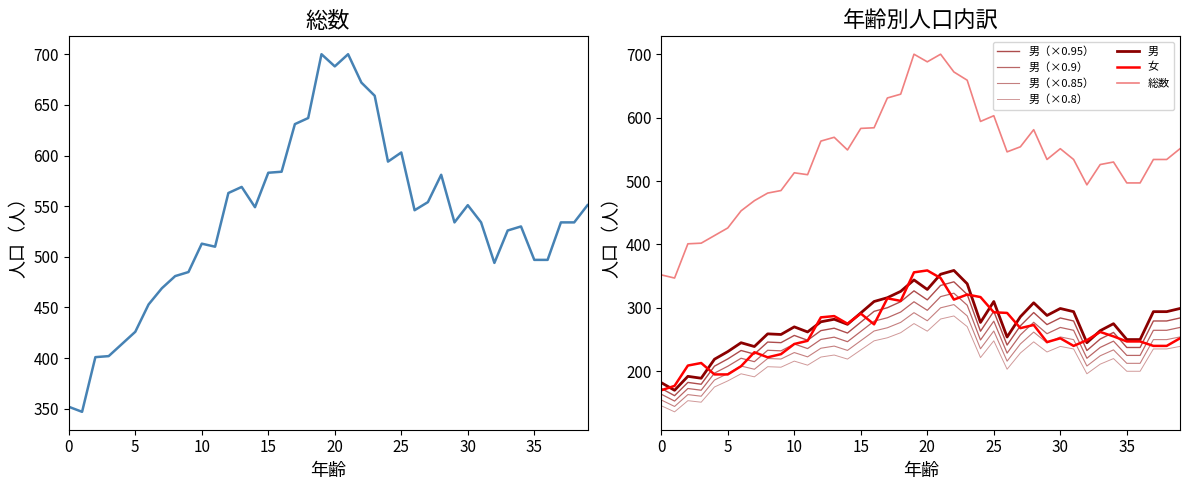

What is the maximum value shown in the chart?

700.0